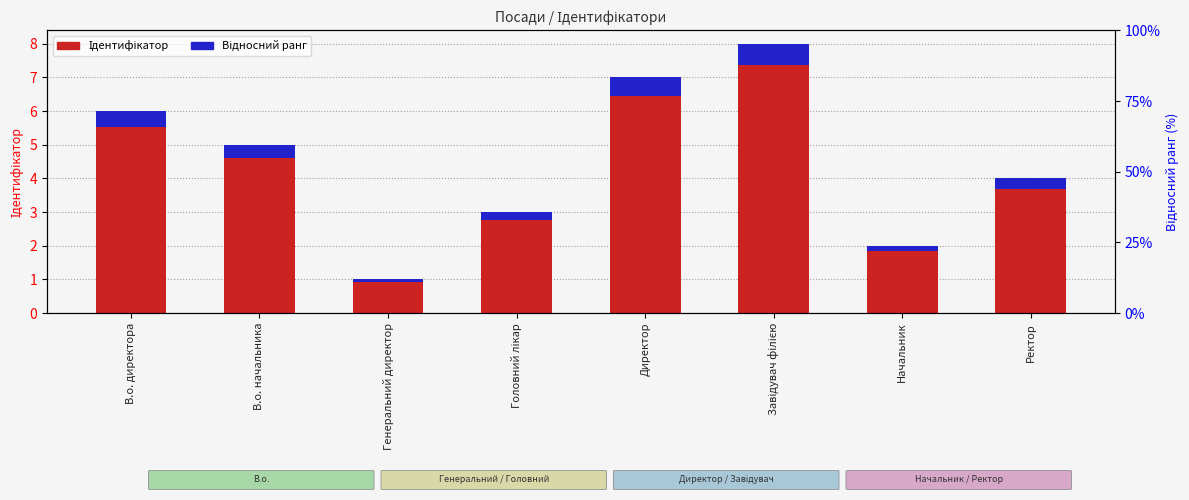

What is the label of the 6th bar from the right?

Генеральний директор